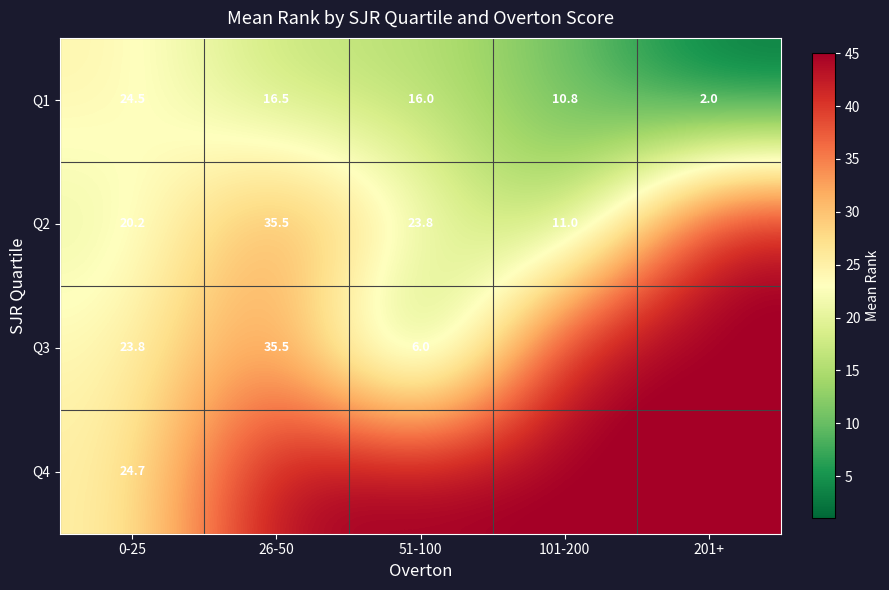

What is the sum of the Q1 values at 51-100 and 101-200?

26.8